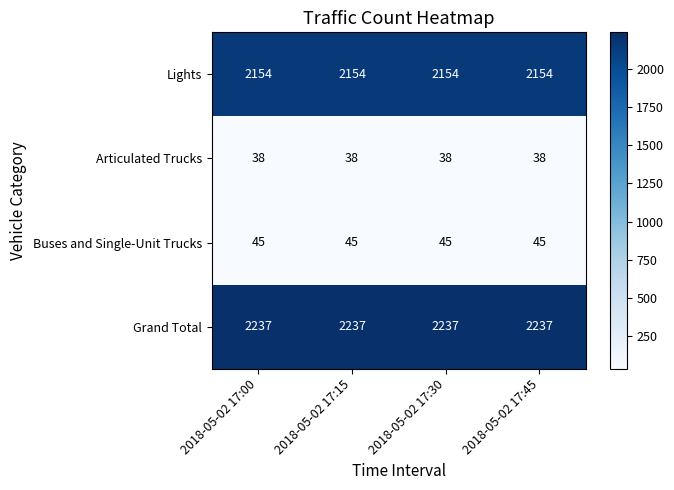

What is the spread (max minus min) of values at 2018-05-02 17:15?

2199